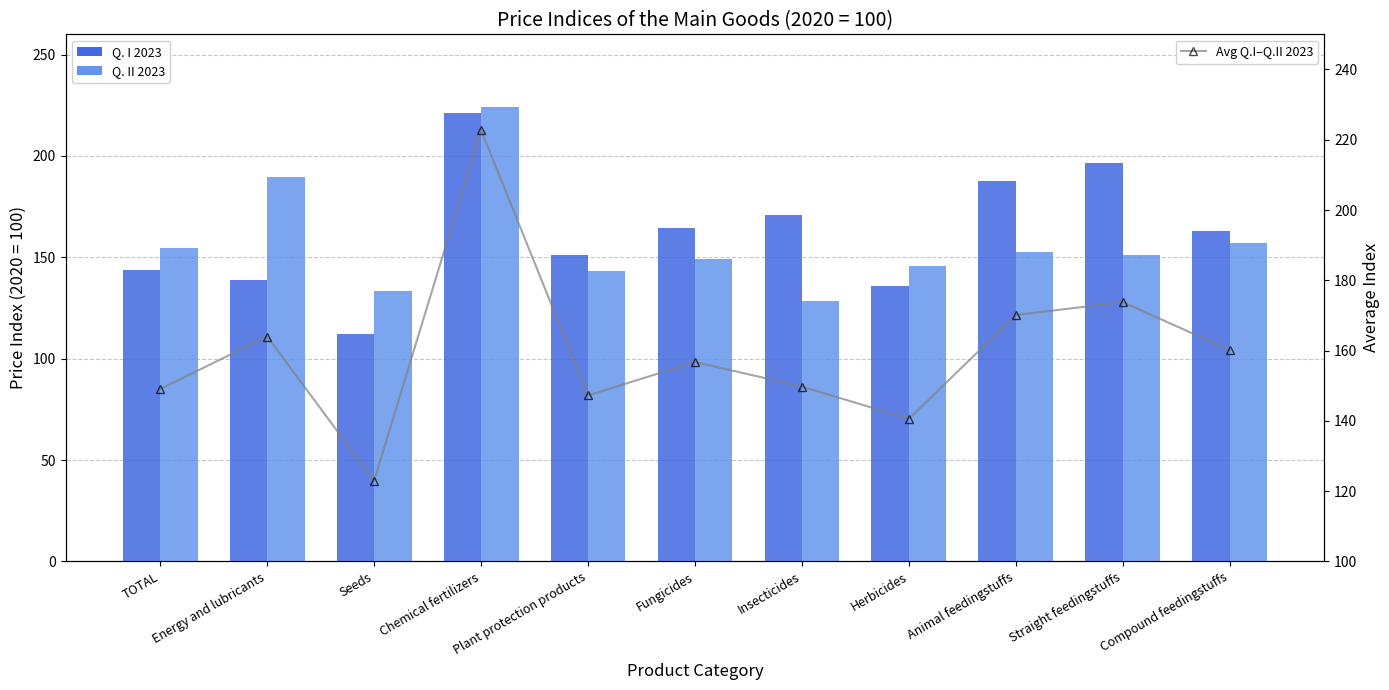

At which label does Q. II 2023 first exceed 151?

TOTAL